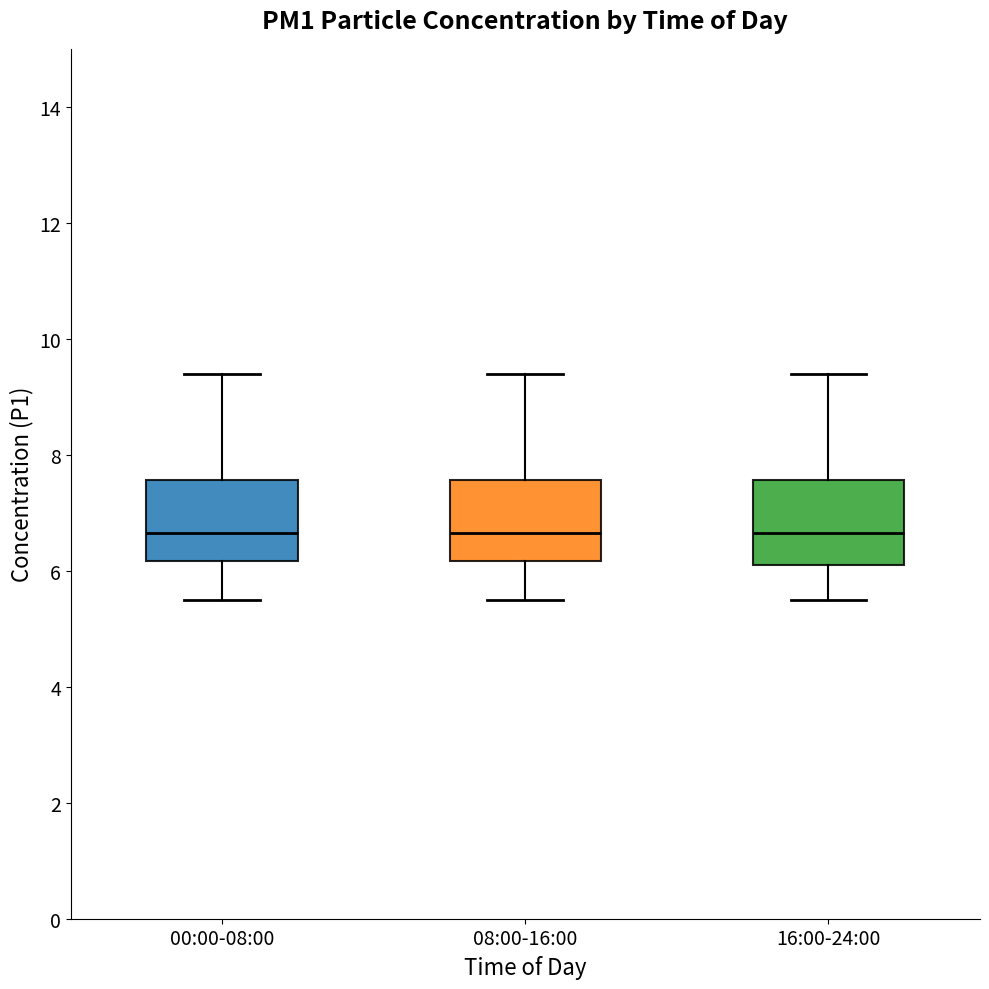

Where is the lower edge of the box for 16:00-24:00 on the y-axis? The values are not printed on the chart, so give them approximately, as read against the axis.

6.0